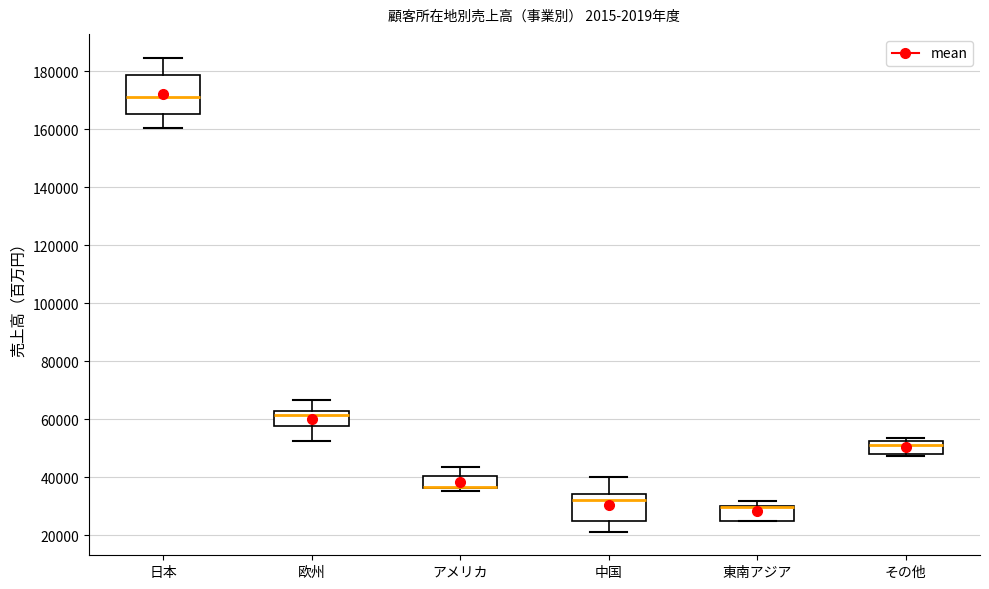

Reading left to right, transcribe this box plot: for each box, give where its median line is, the range the box spans, and where its two whiskers end, as read against the y-axis. The values are not printed on the chart, so give them approximately, as read against the axis.

日本: median 172000, box 166000 to 178000, whiskers 160000 to 184000
欧州: median 62000 (just below the box's upper edge), box 58000 to 62000, whiskers 52000 to 66000
アメリカ: median 36000 (drawn on the box's lower edge), box 36000 to 40000, whiskers 36000 (just below the box's lower edge) to 44000
中国: median 32000, box 24000 to 34000, whiskers 22000 to 40000
東南アジア: median 30000 (drawn on the box's upper edge), box 26000 to 30000, whiskers 24000 to 32000
その他: median 52000 (just below the box's upper edge), box 48000 to 52000, whiskers 48000 (just below the box's lower edge) to 54000